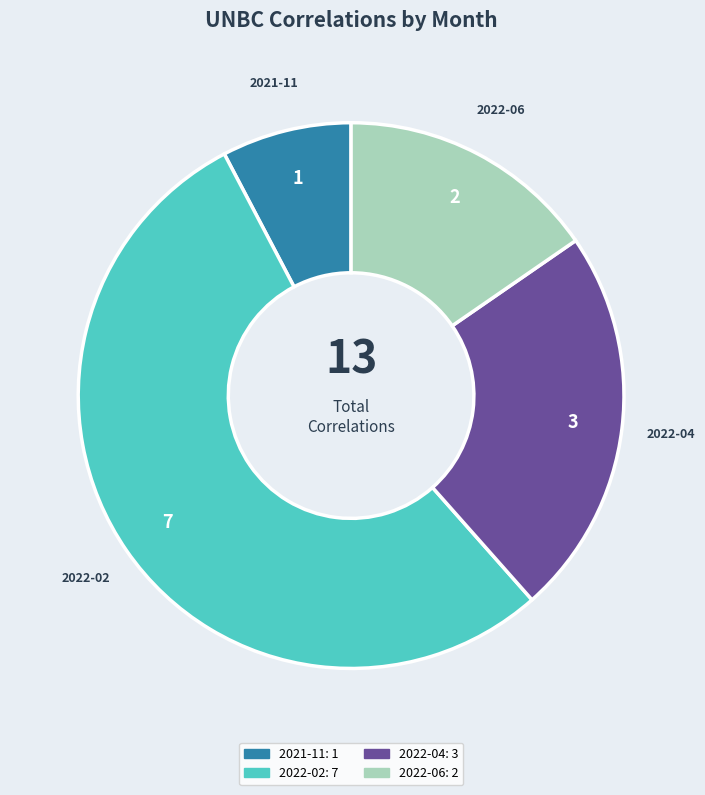

Between 2022-02 and 2022-06, which is larger?

2022-02